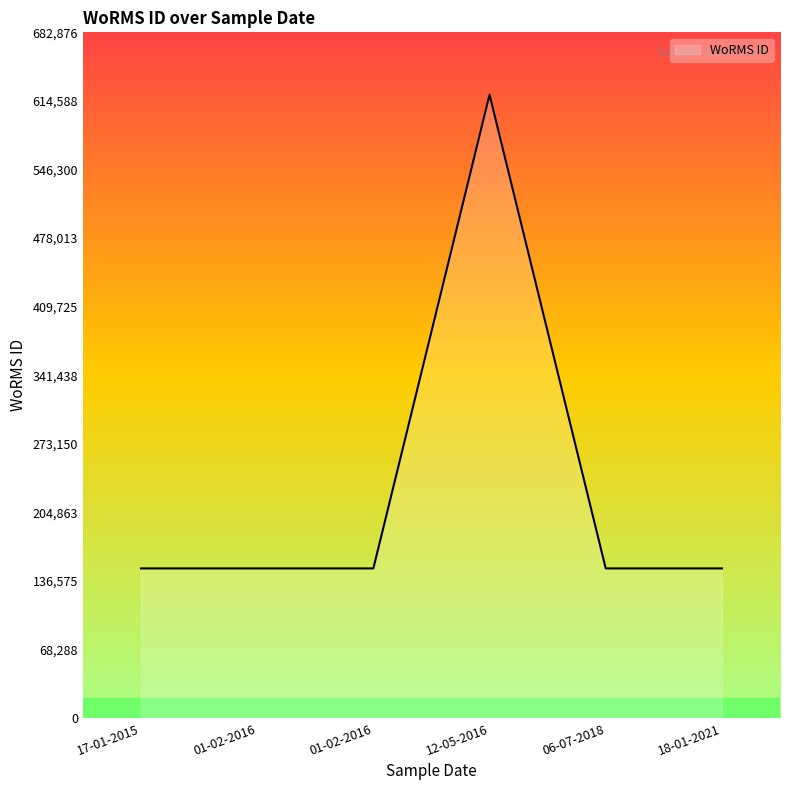

At which label is the value closest to 384969?

17-01-2015